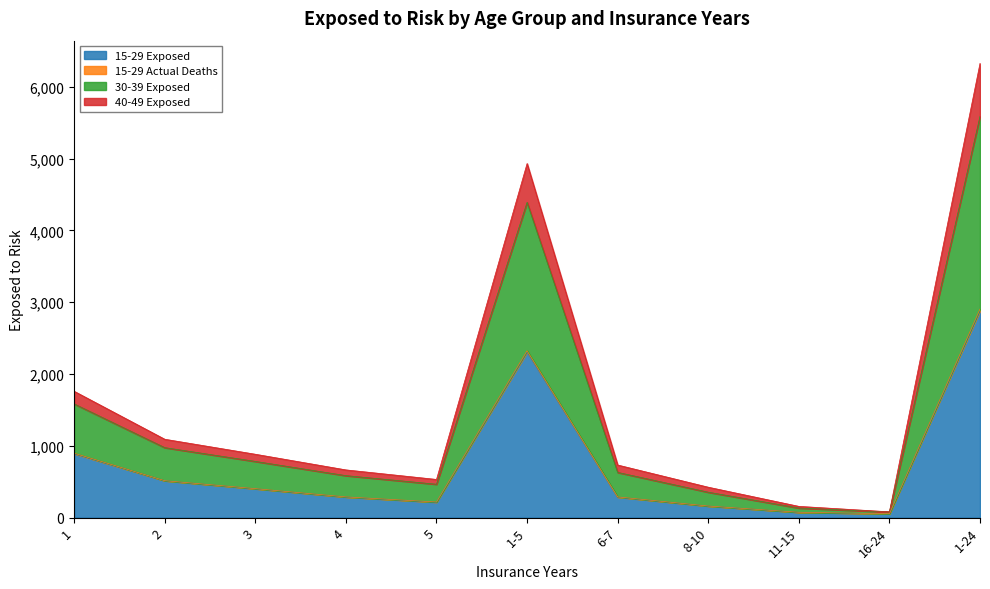

What position from the right is 1?

11